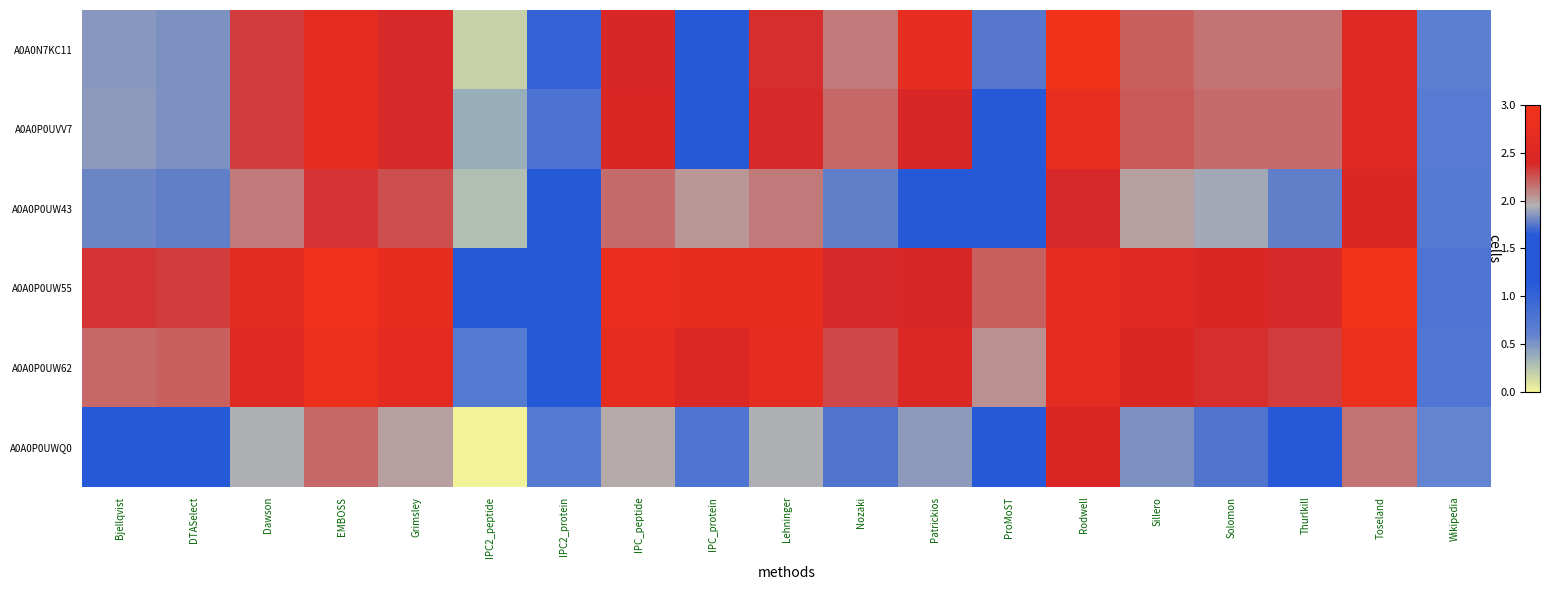

How many data points does each series have?

19